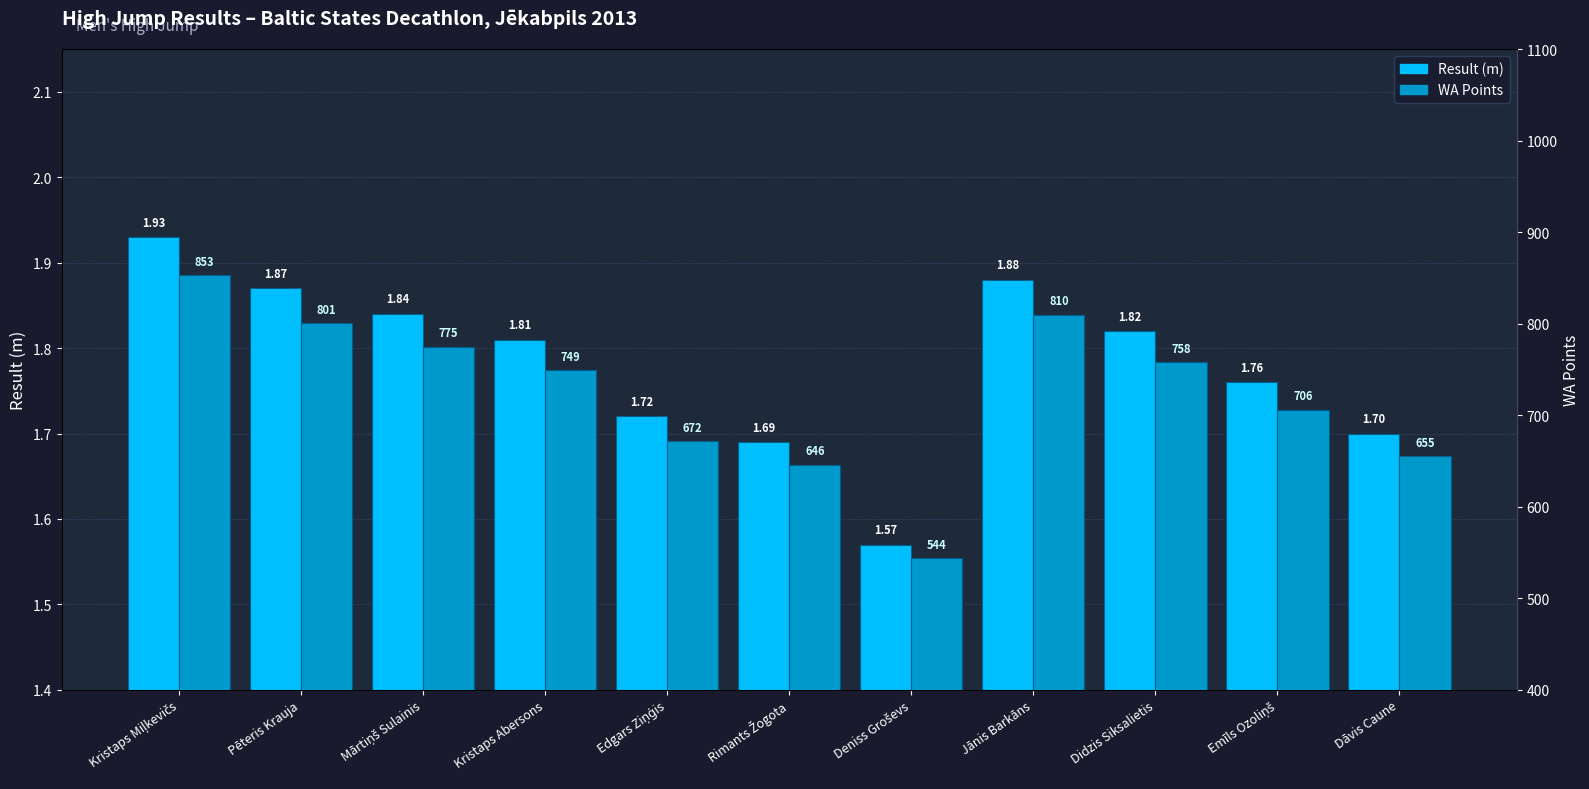

What is the sum of the WA Points values at Pēteris Krauja and Deniss Groševs?

1345.0